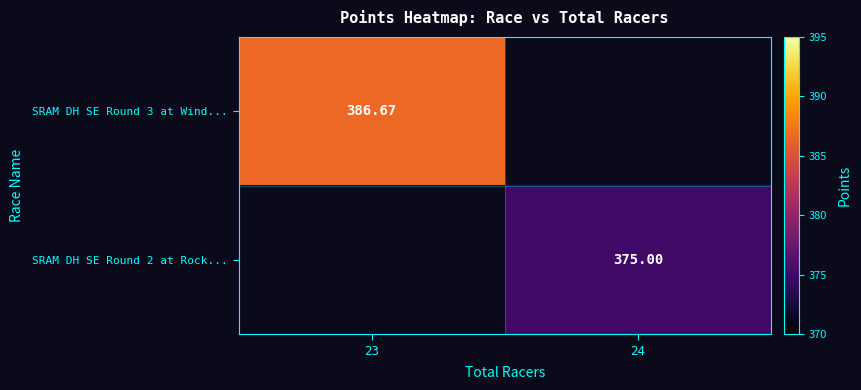

Count the number of categories in the chart.

2